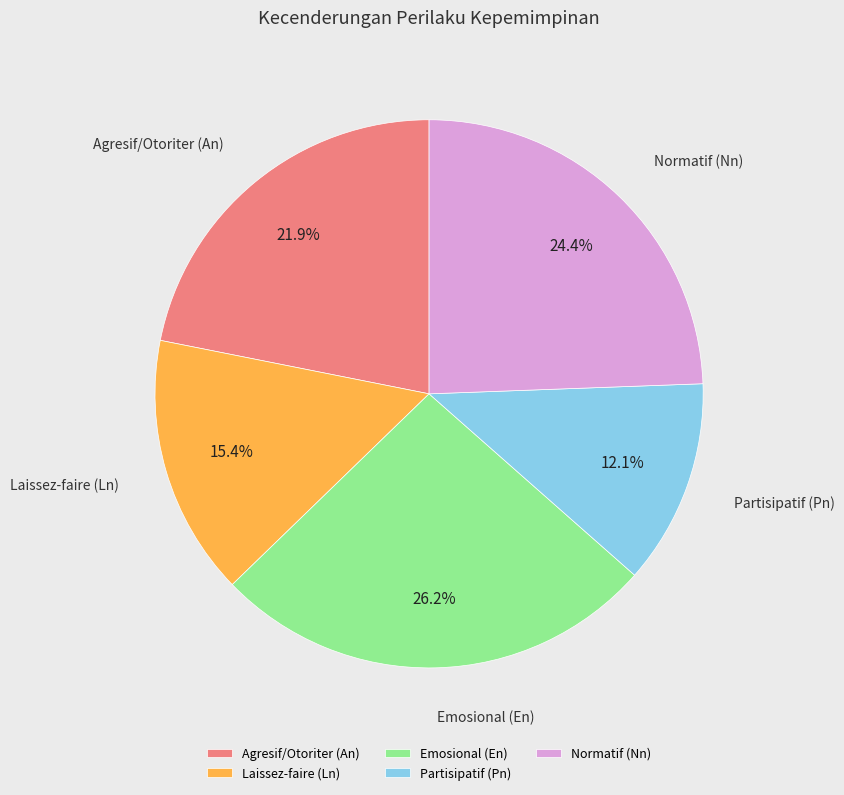

Count the number of slices in the pie.

5